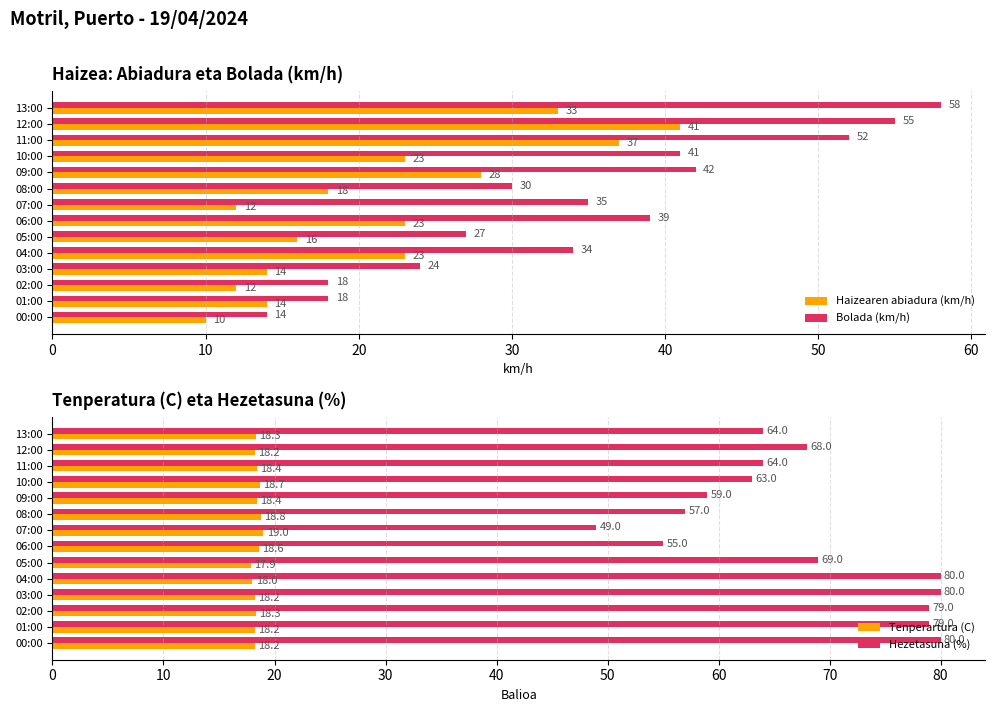

What is the sum of all Haizearen abiadura (km/h) values?

304